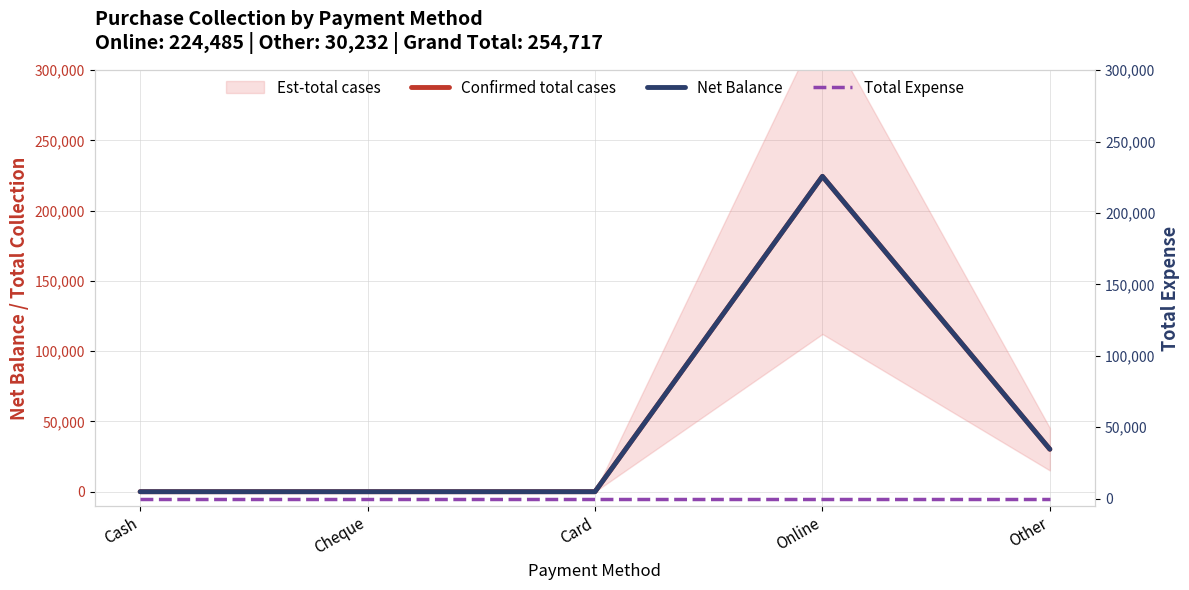

At how many categories does at least one series exceed 126016?

1